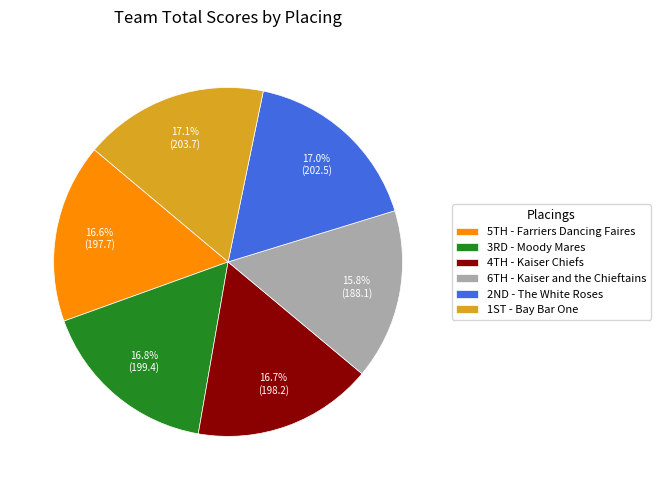

Is there any slice that represents more than half of the pie?

No